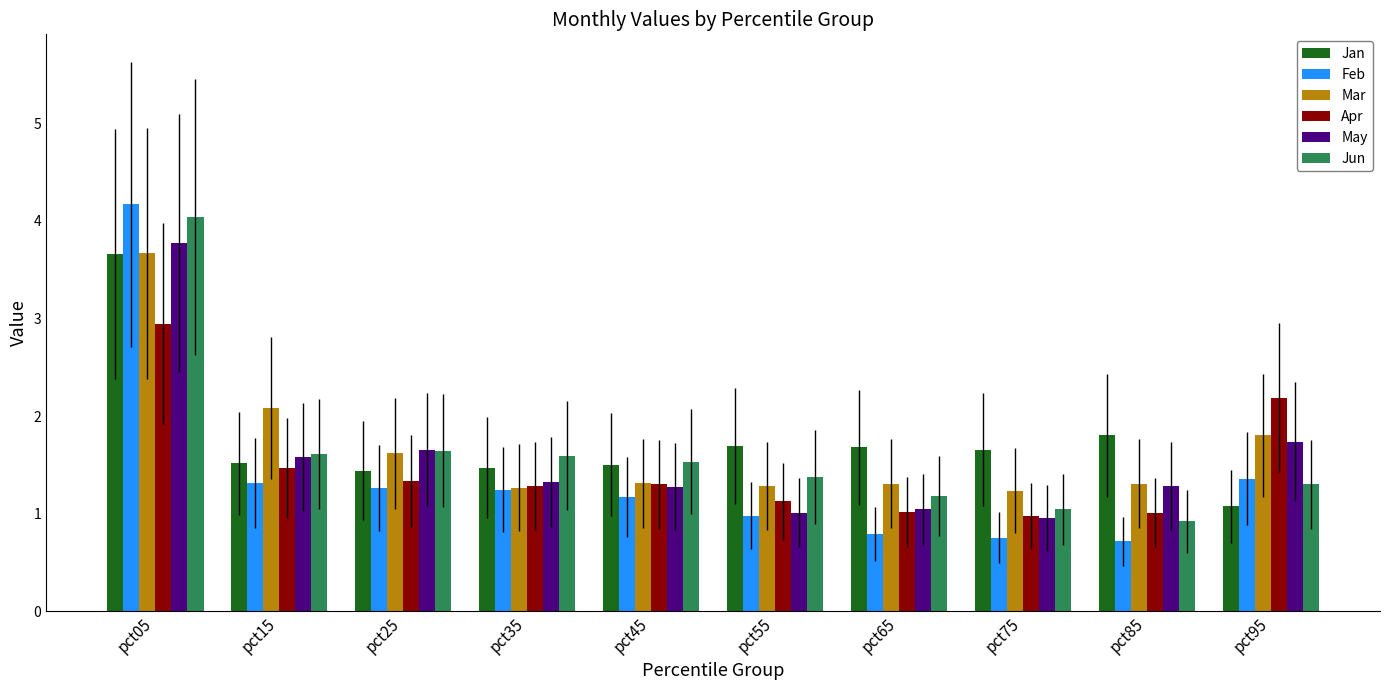

Rank the series by their average value, from highest to lowest.

Jan, Mar, Jun, May, Apr, Feb